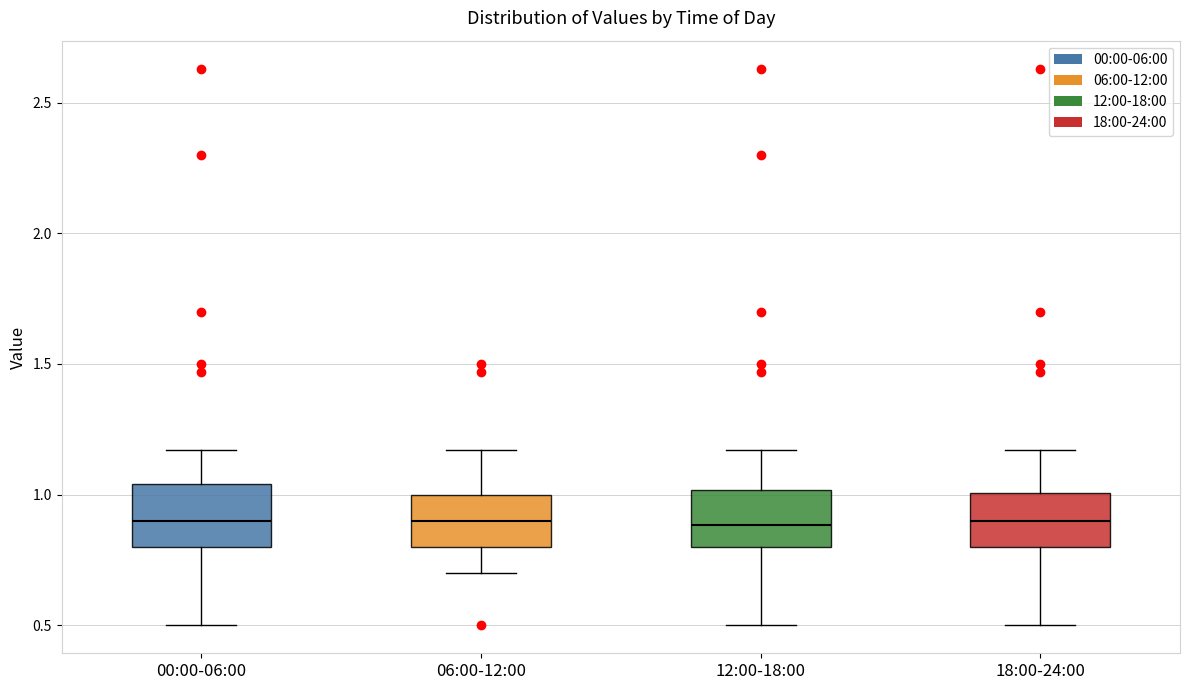

Where is the lower edge of the box for 18:00-24:00 on the y-axis? The values are not printed on the chart, so give them approximately, as read against the axis.

0.80